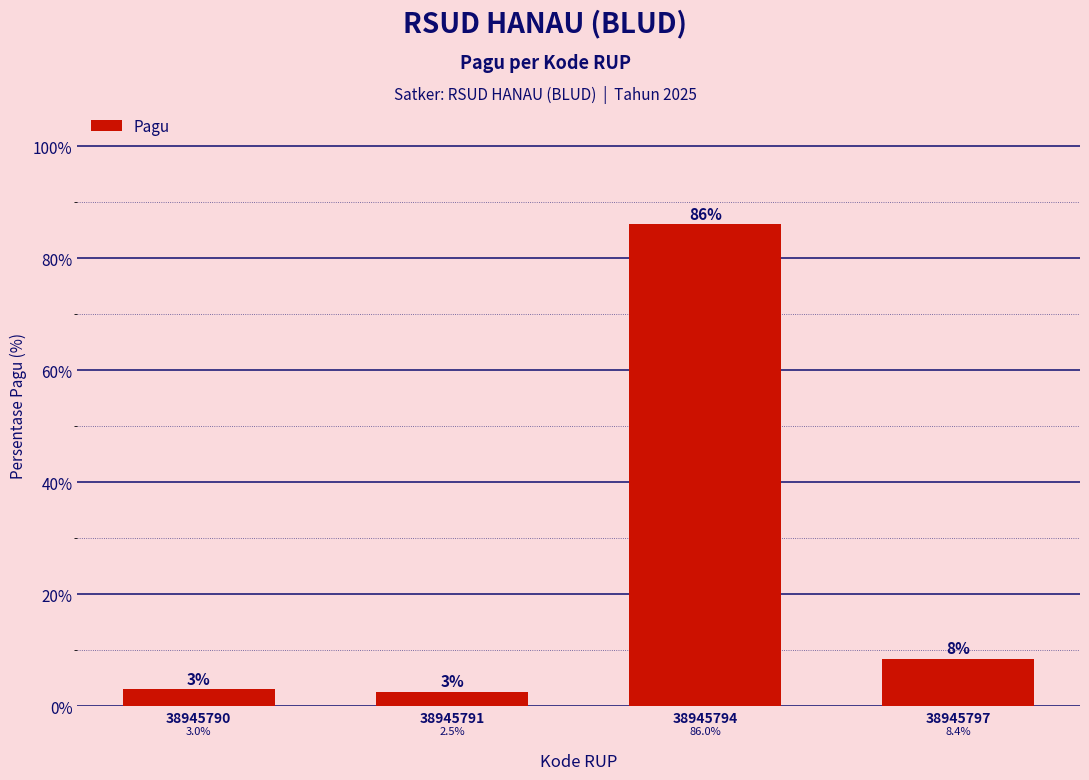

What is the value of the 3rd bar from the left?

86.0